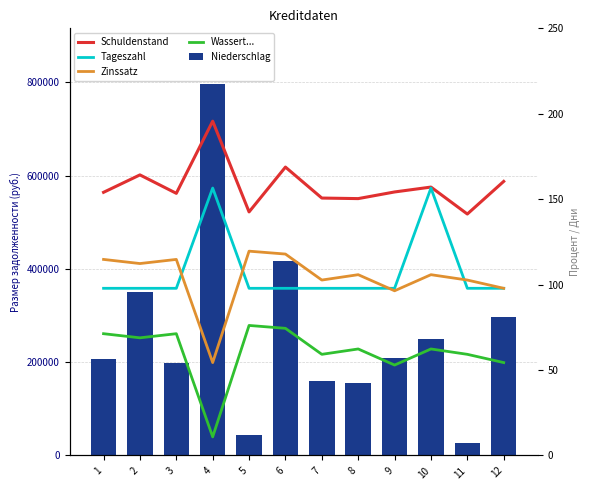

Are the bars horizontal?

No